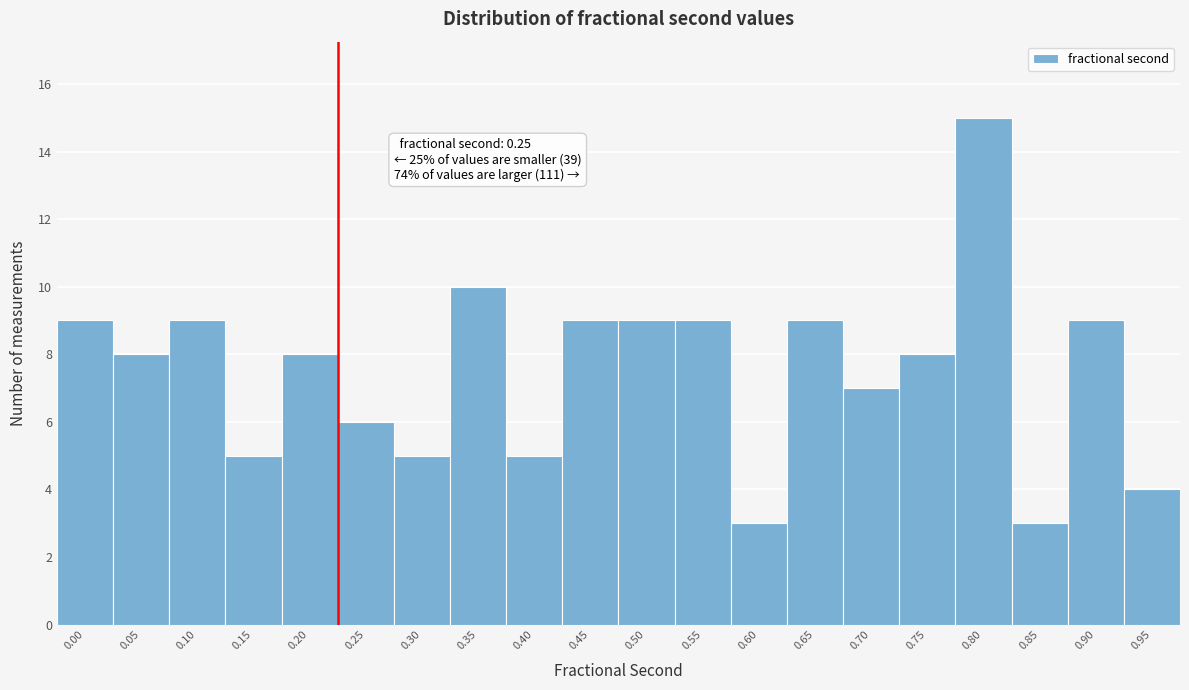

Reading left to right, what are all the values shown in this chart?

9	8	9	5	8	6	5	10	5	9	9	9	3	9	7	8	15	3	9	4